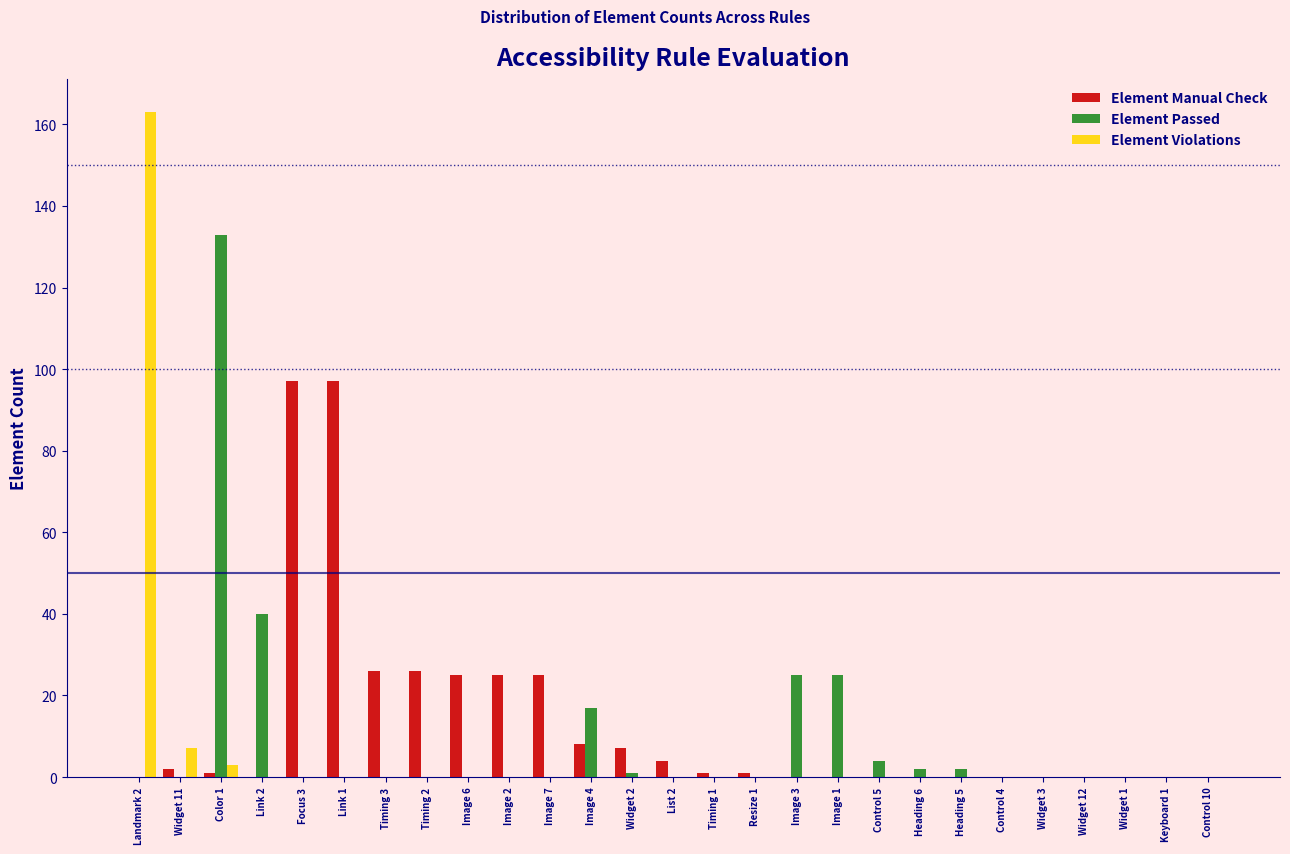

Which category has the highest value in the Element Passed series?

Color 1